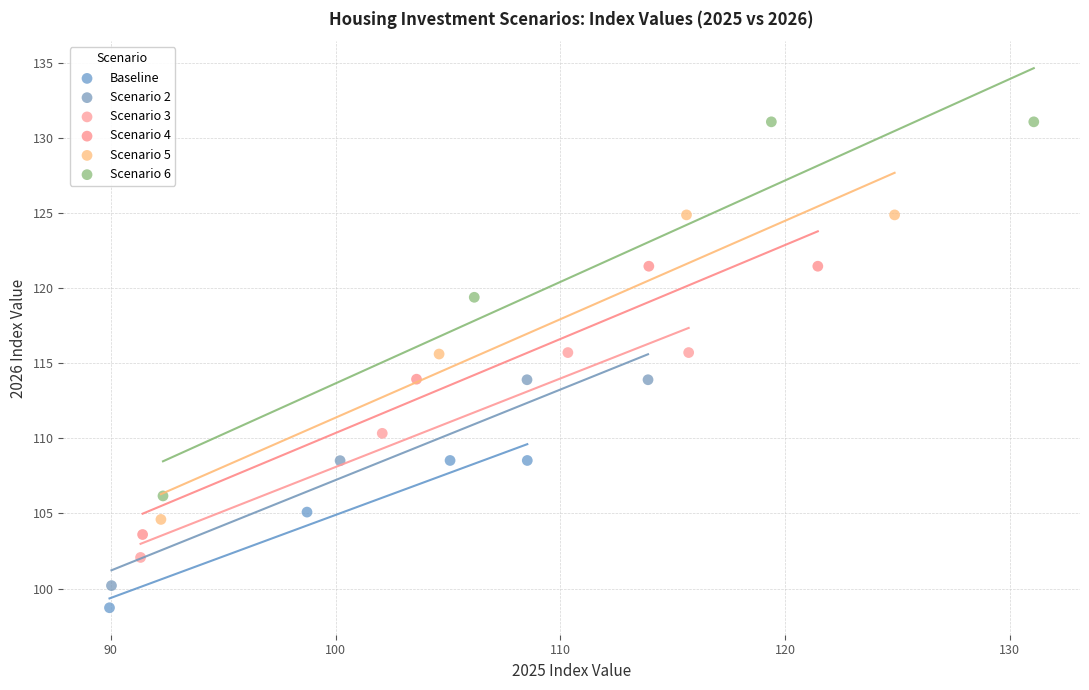

Which series reaches the minimum Y coordinate?

Baseline